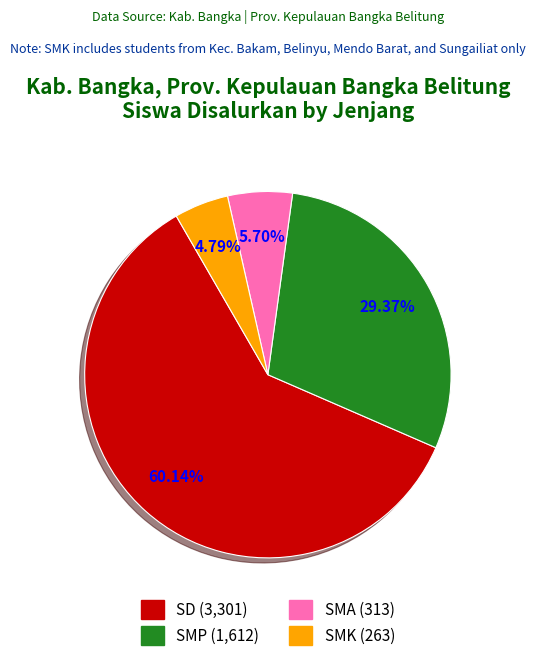

Is there any slice that represents more than half of the pie?

Yes